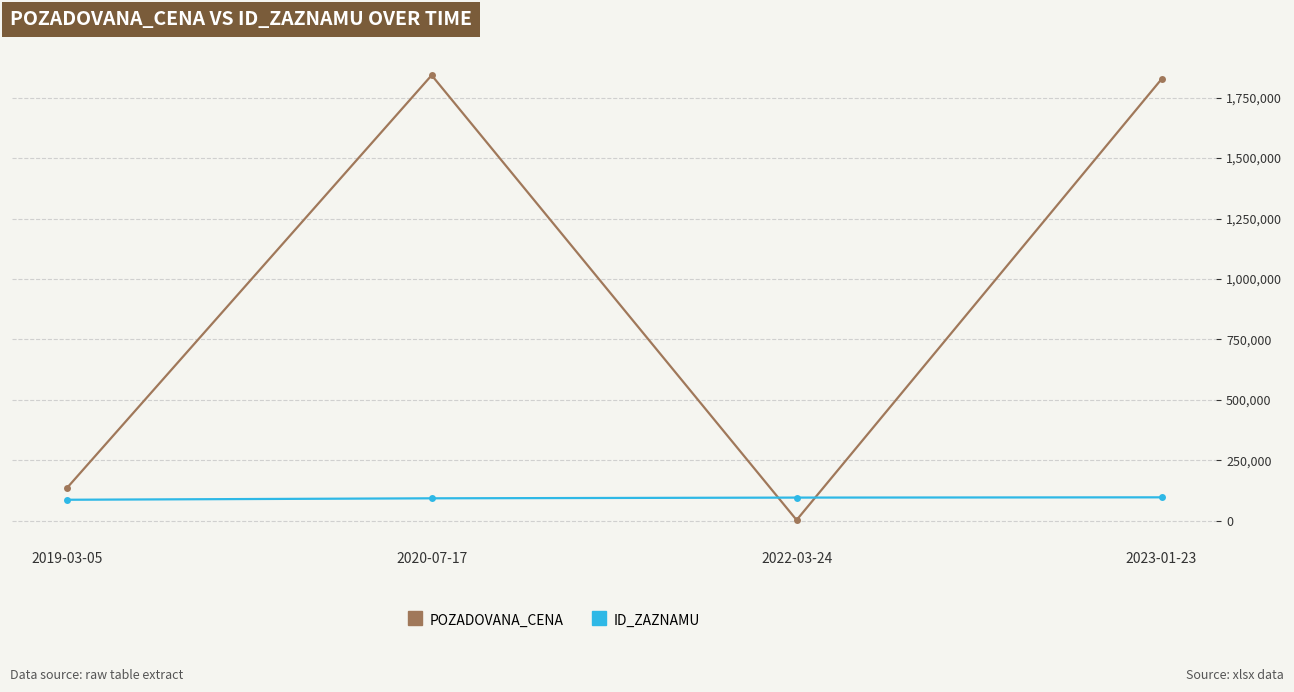

True or false: ID_ZAZNAMU and POZADOVANA_CENA cross at least once.

True